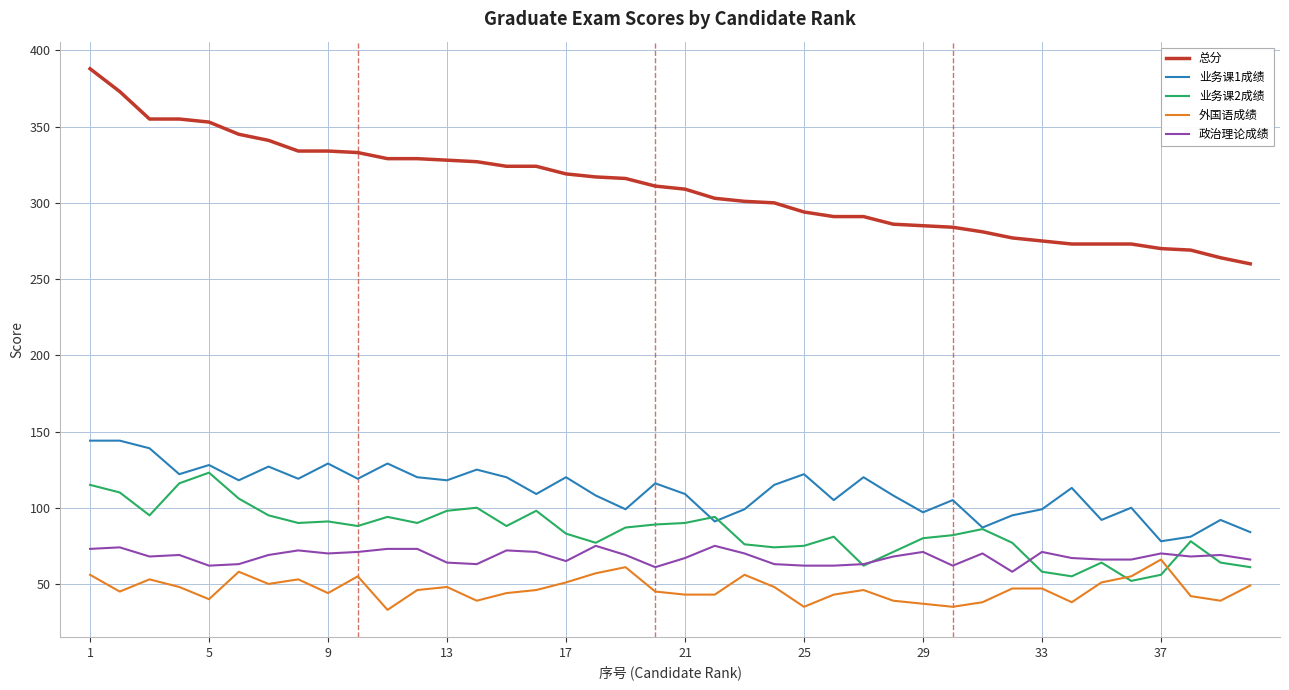

What are all the series names shown in the legend?

总分, 业务课1成绩, 业务课2成绩, 外国语成绩, 政治理论成绩